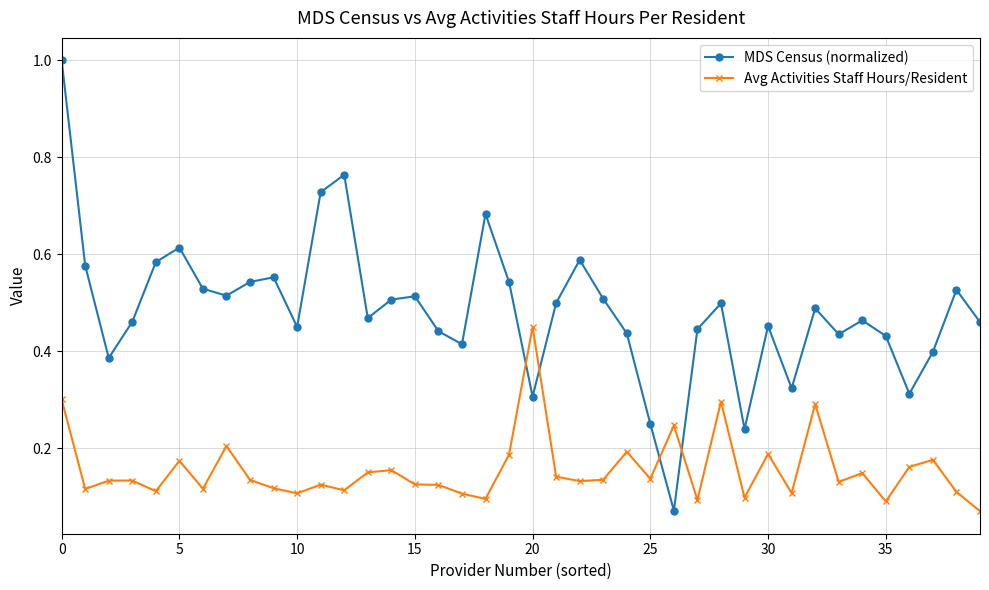

Which series has the largest total across all categories?

MDS Census (normalized)